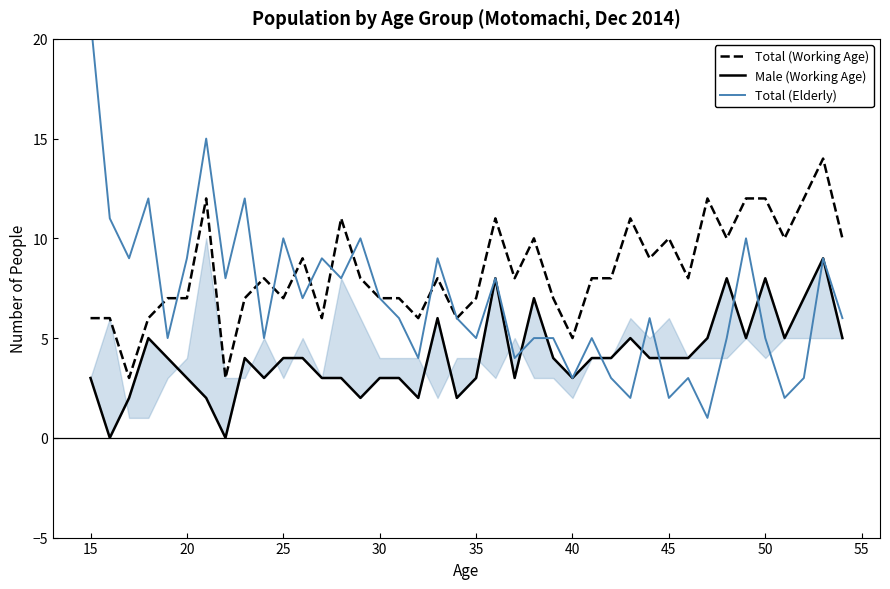

At how many categories does at least one series exceed 2?

40